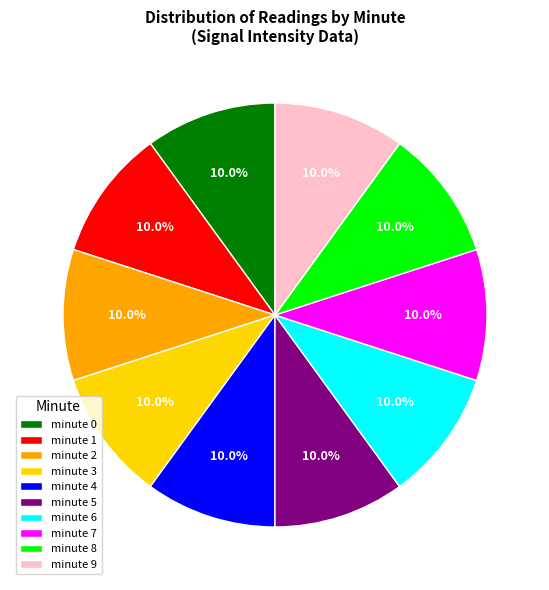

To the nearest percent, what is the average slice percentage?

10%